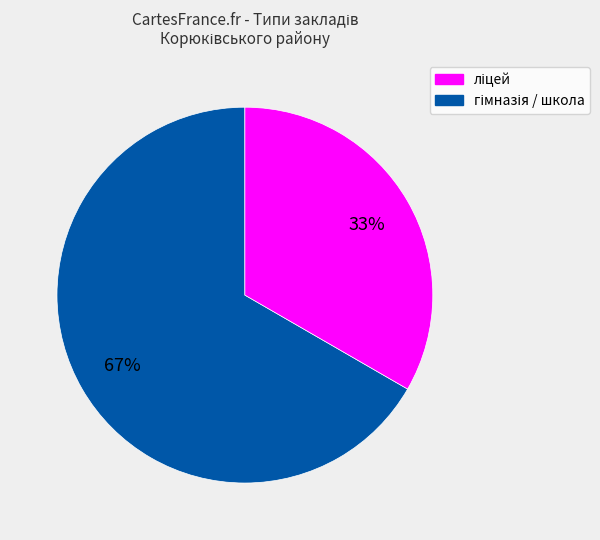

To the nearest percent, what is the average slice percentage?

50%